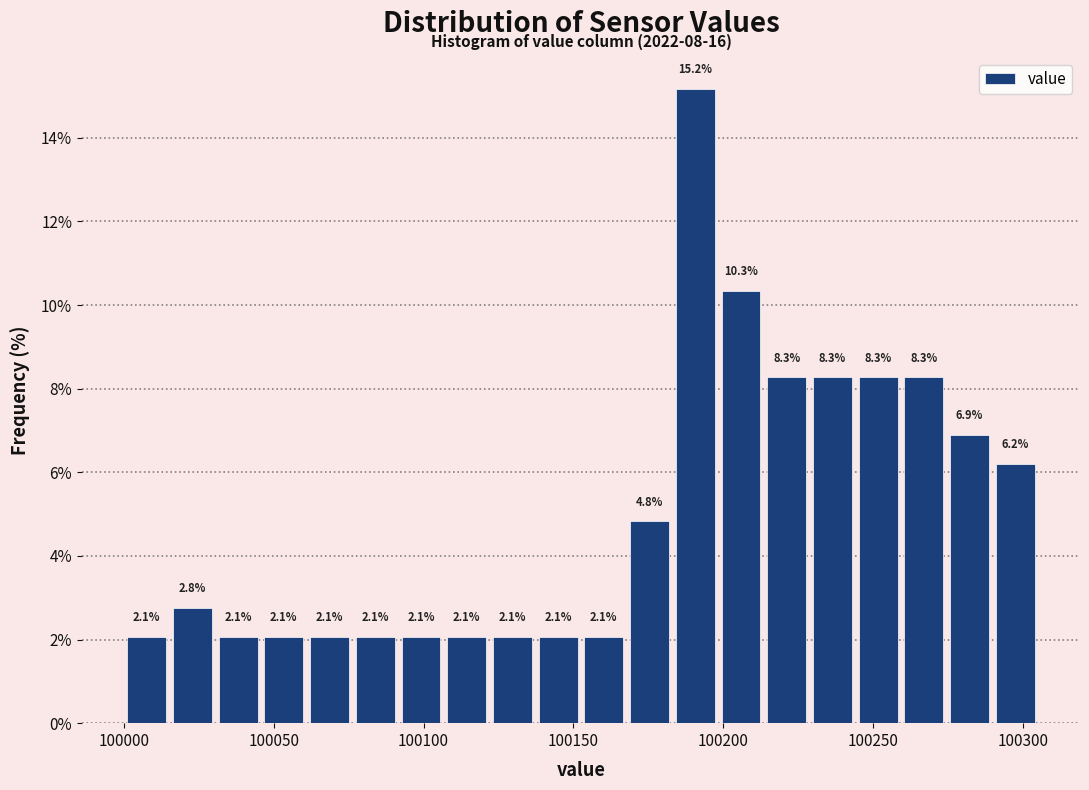

Read against the x-axis, roughly where is the centre of the tallest bar?

100190